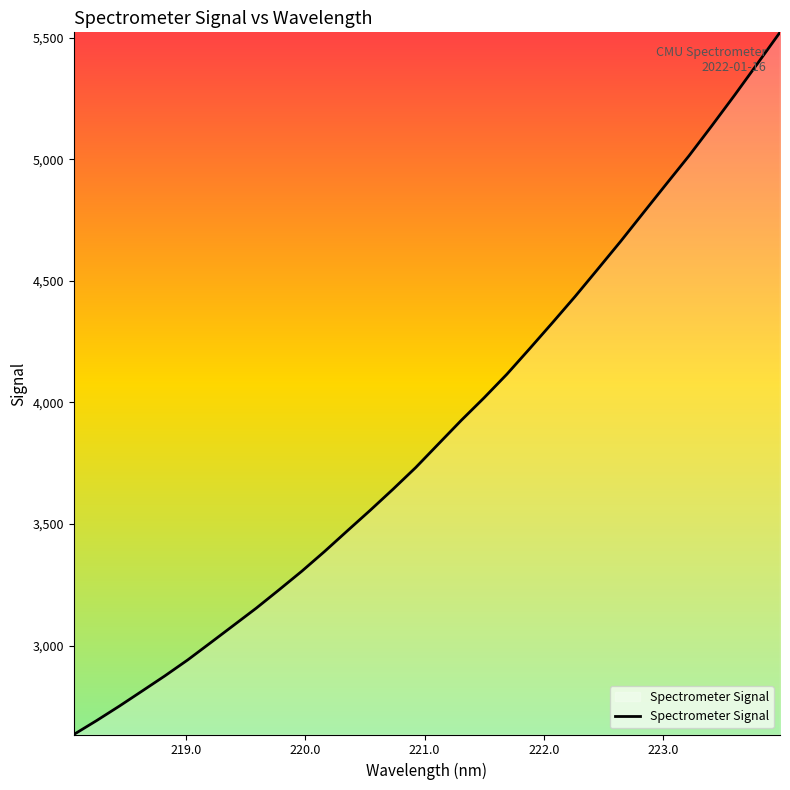

What is the greatest value displayed?

5521.9